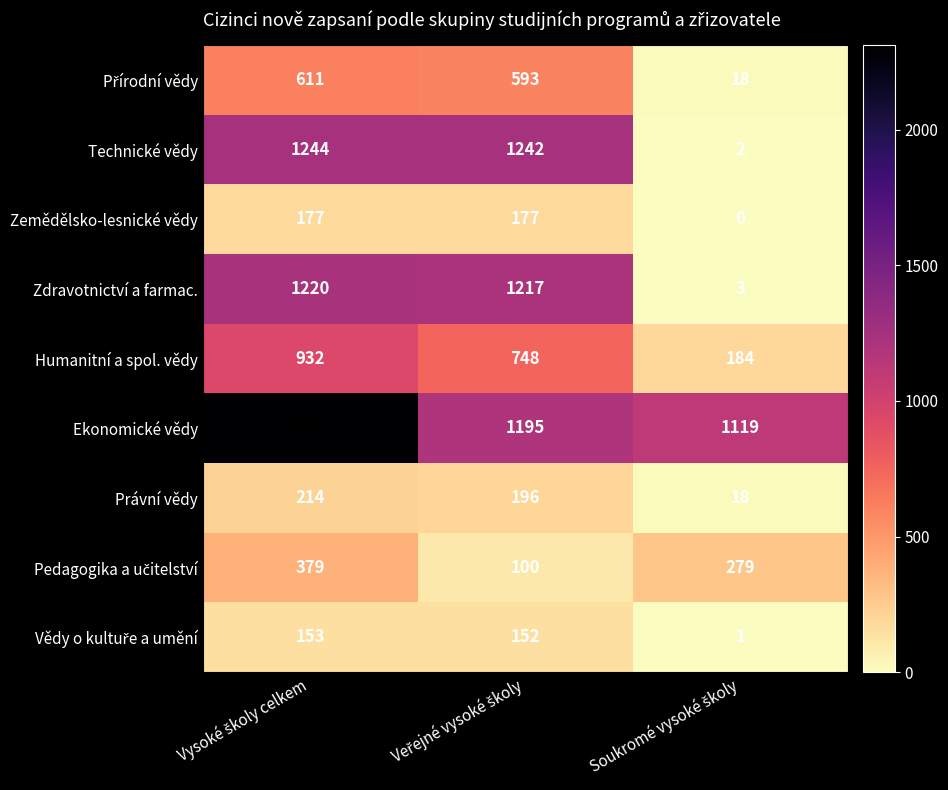

Count the Zemědělsko-lesnické vědy values in the range 0 to 177.

3